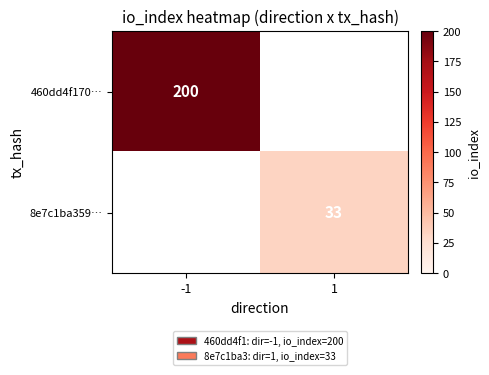

Is it true that 8e7c1ba359… equals 18 at 1?

False